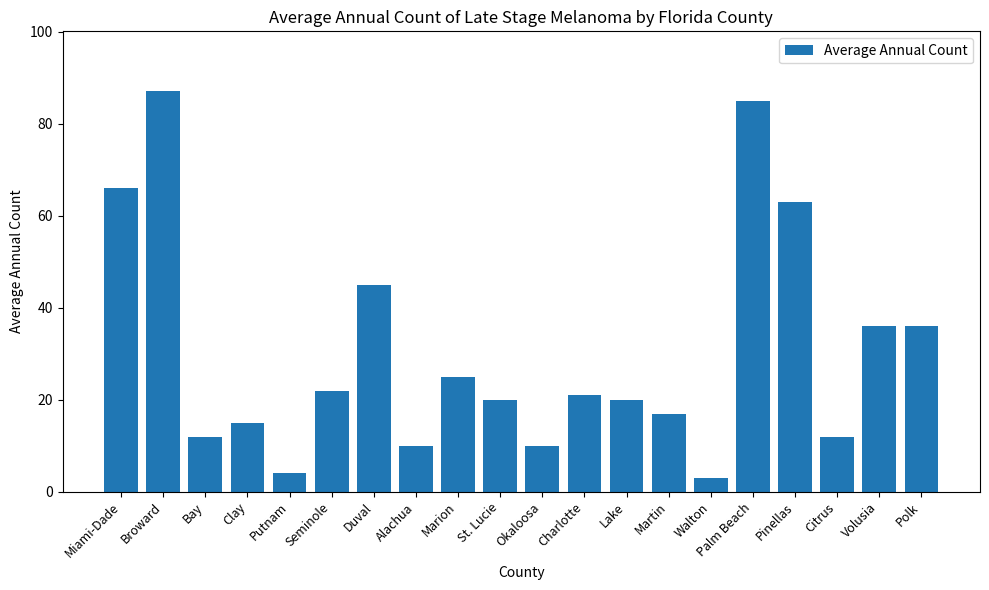

What is the change in value from Okaloosa to Martin?

+7